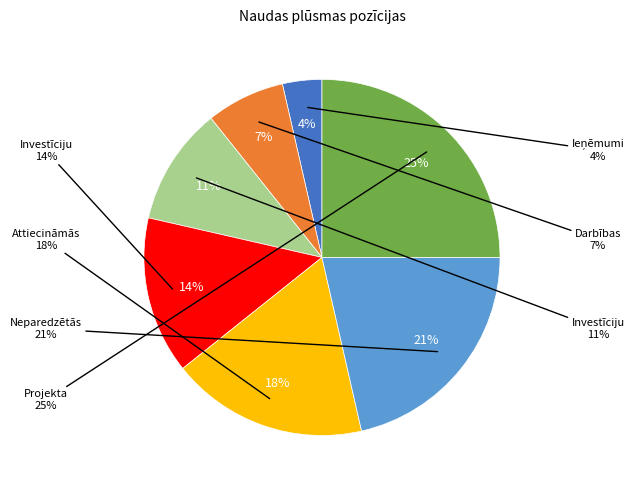

To the nearest percent, what is the difference between the largest and smallest slice percentages?

21%